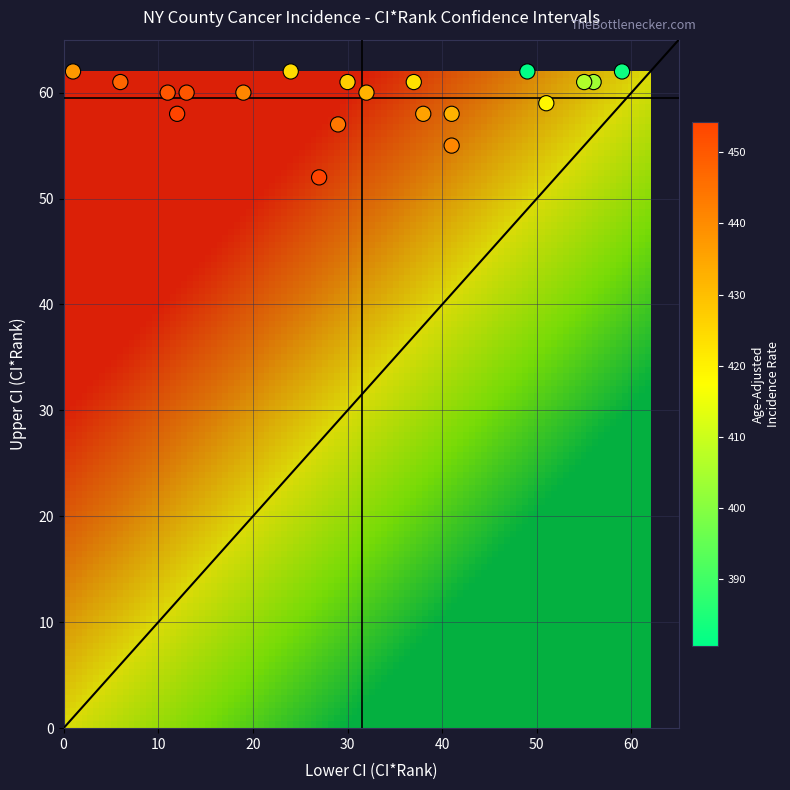

What is the range of X values (max minus min)?

58